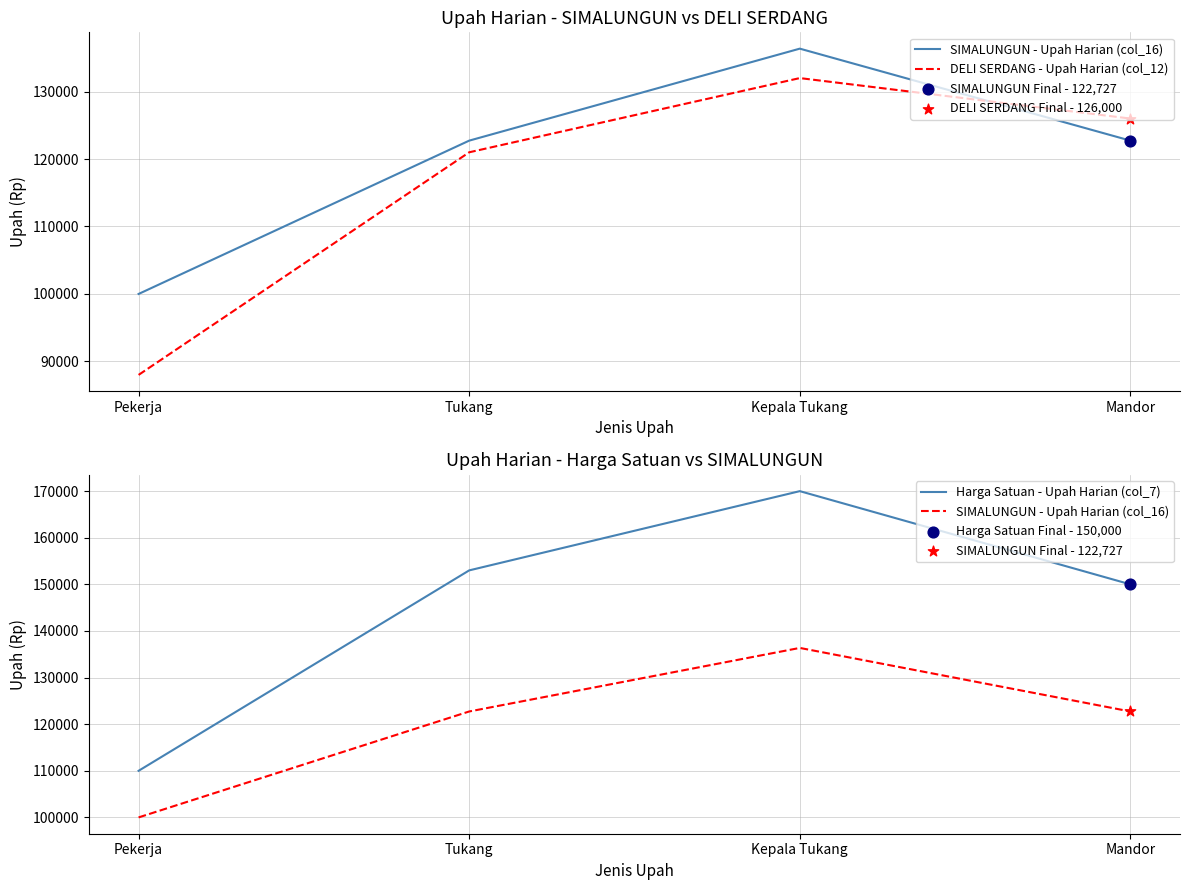

Is the value of SIMALUNGUN - Upah Harian (col_16) at Tukang greater than the value of DELI SERDANG - Upah Harian (col_12) at Pekerja?

Yes